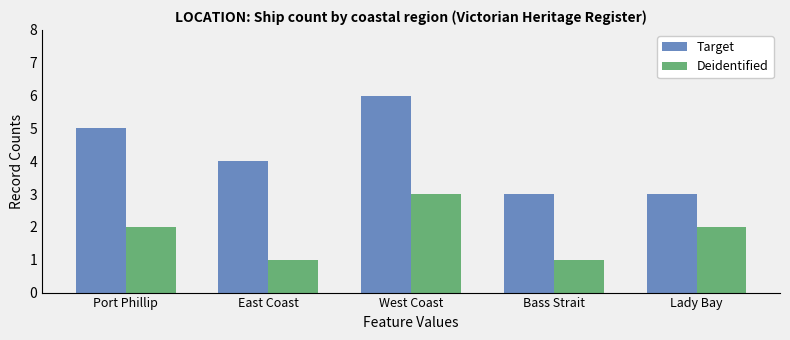

What is the difference between the maximum and minimum values in the Deidentified series?

2